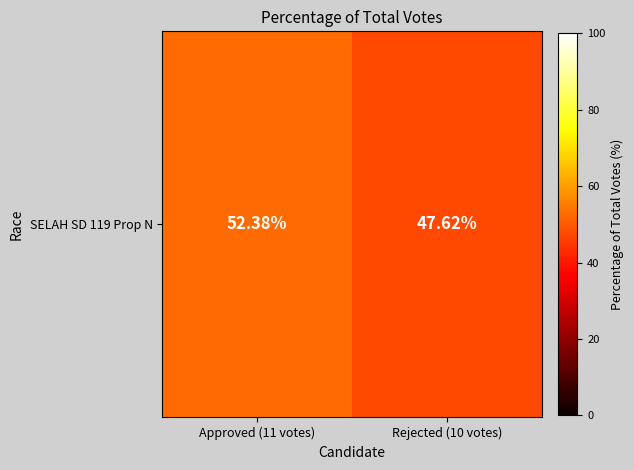

List the labels in order of value, smallest first.

Rejected (10 votes), Approved (11 votes)